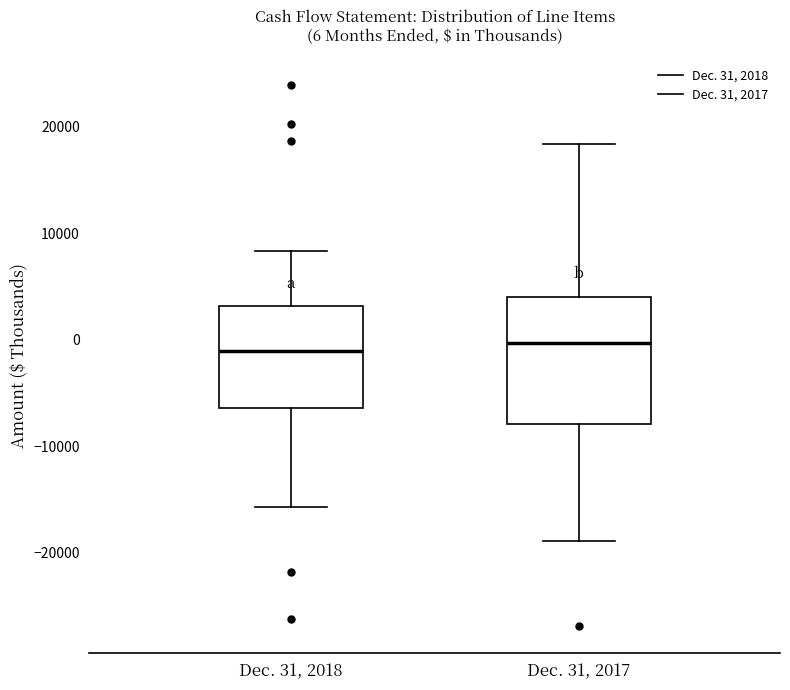

Which box is the tallest, from its lower edge to its upper edge?

Dec. 31, 2017